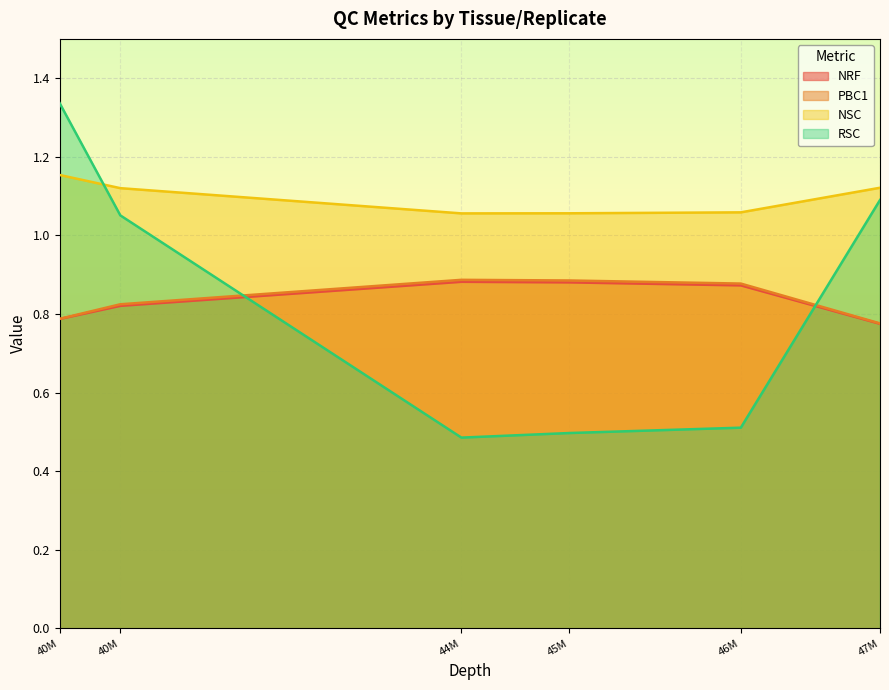

How many lines are shown in the chart?

4